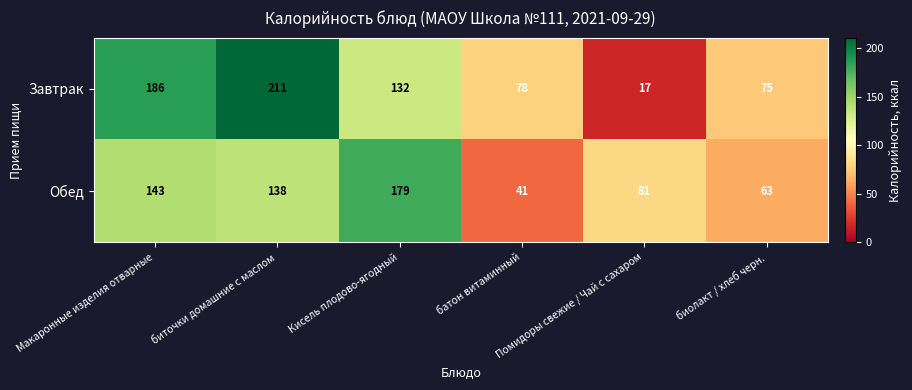

List the series in order of their peak value, highest first.

Завтрак, Обед